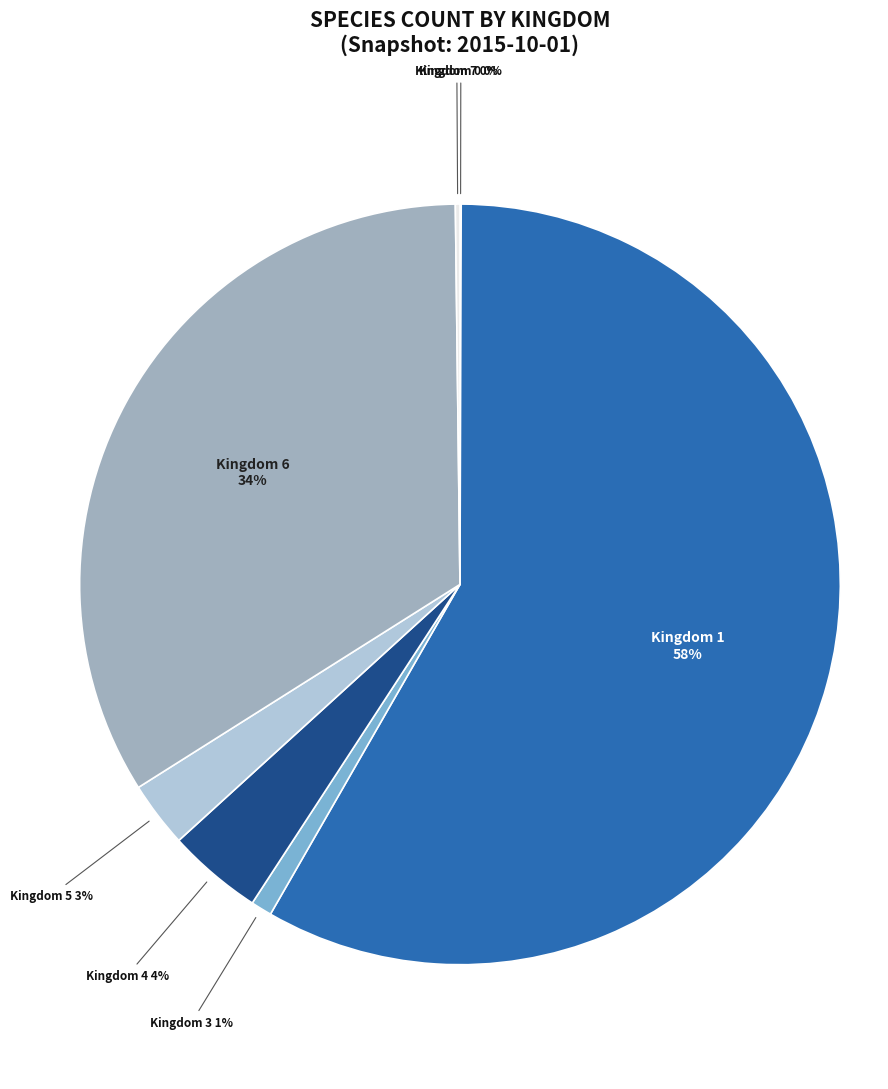

To the nearest percent, what is the average slice percentage?

14%